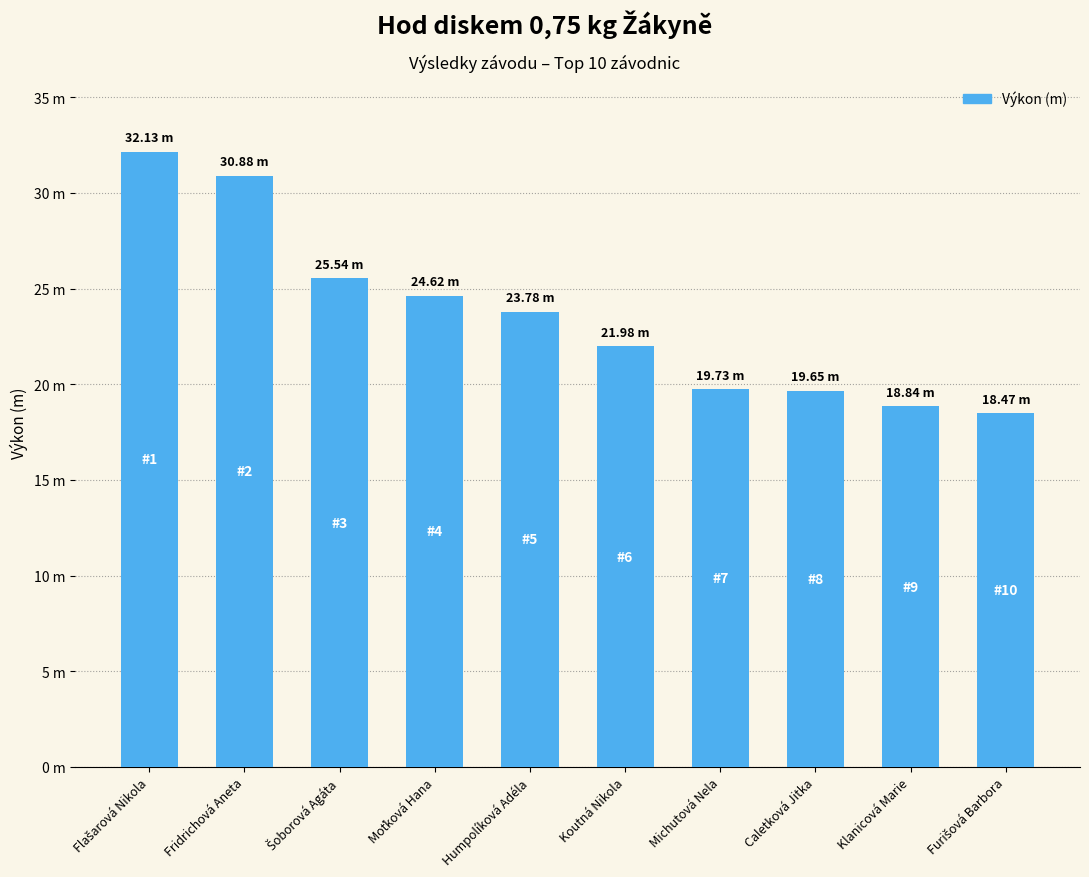

What position from the right is Michutová Nela?

4